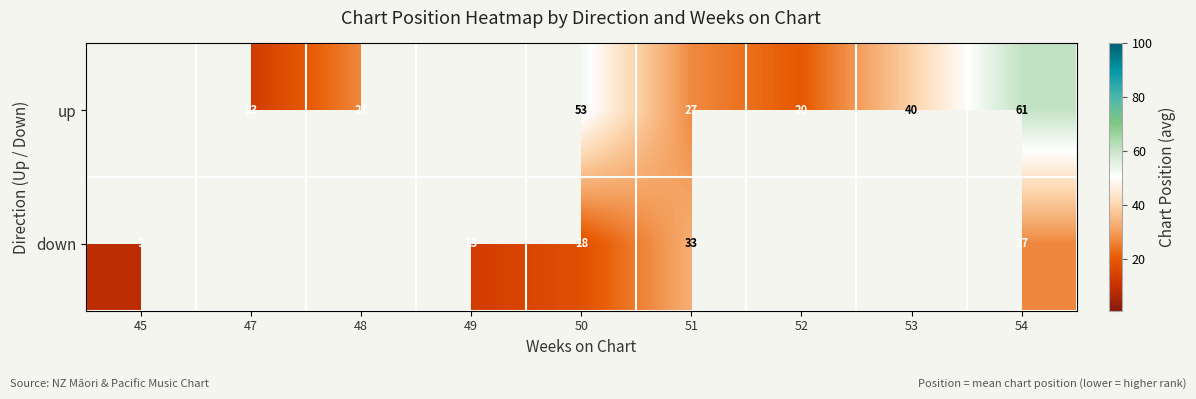

What is the sum of the up values at 50 and 51?

80